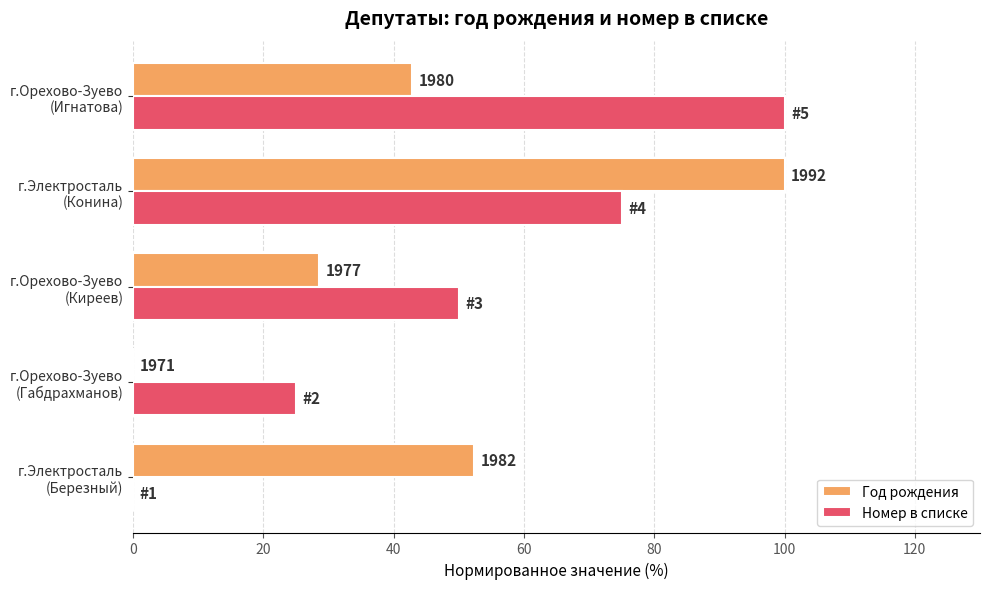

What are all the series names shown in the legend?

Год рождения, Номер в списке